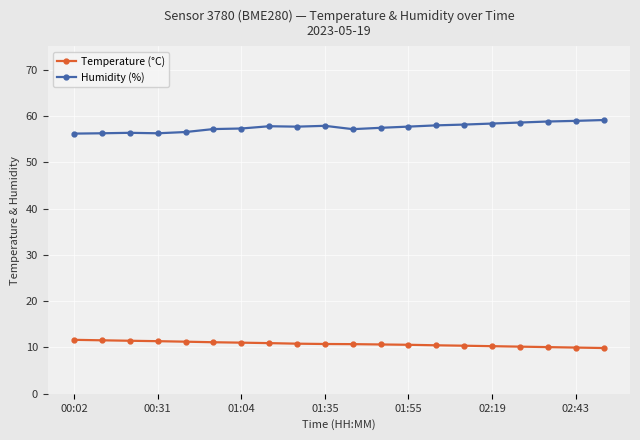

At how many categories does at least one series exceed 40?

20